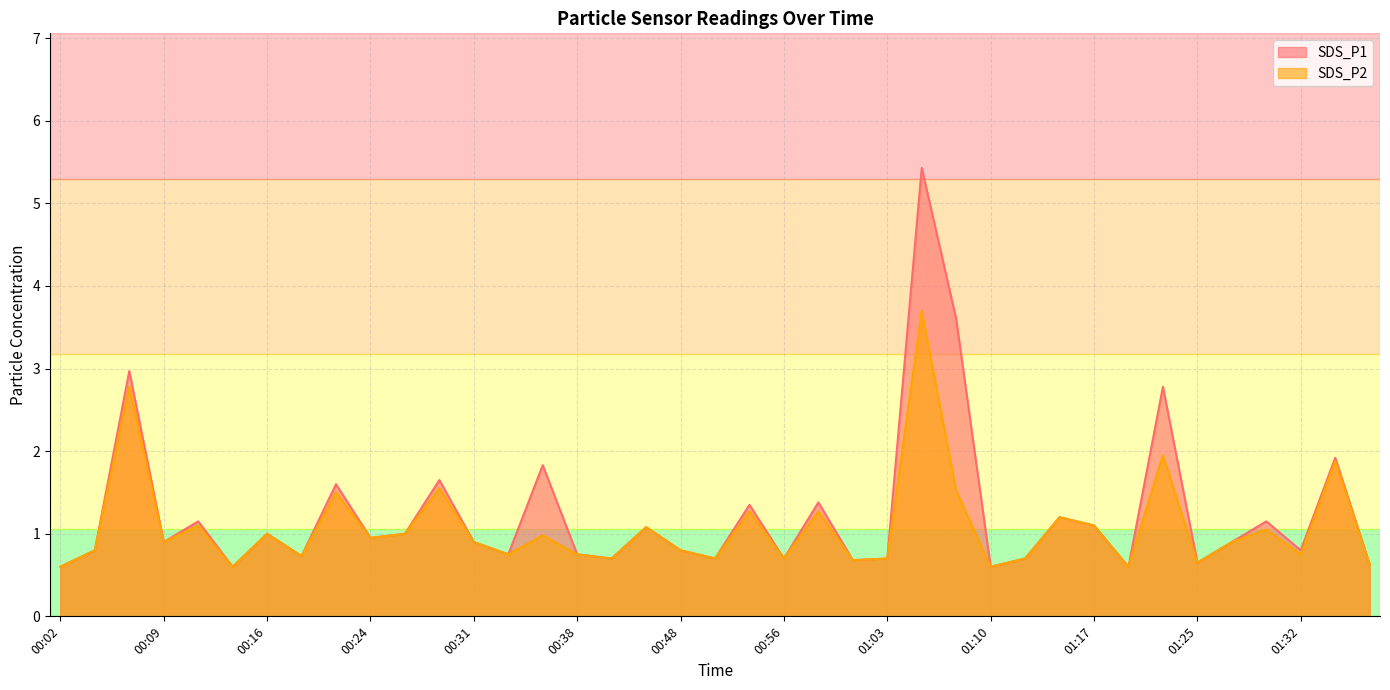

Which series changed the most between 01:03 and 01:10?

SDS_P1